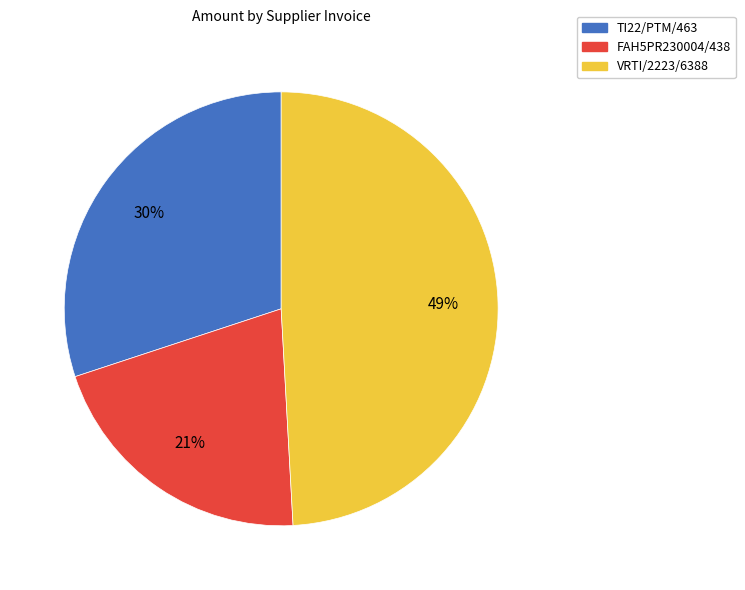

To the nearest percent, what is the difference between the largest and smallest slice percentages?

28%